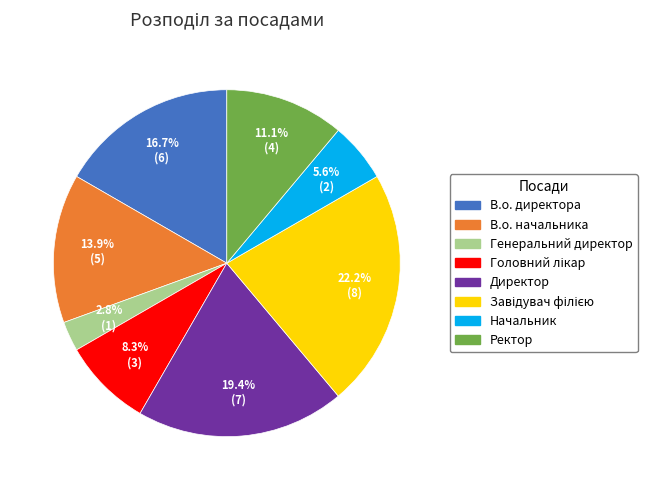

Which has a higher value, Генеральний директор or В.о. начальника?

В.о. начальника